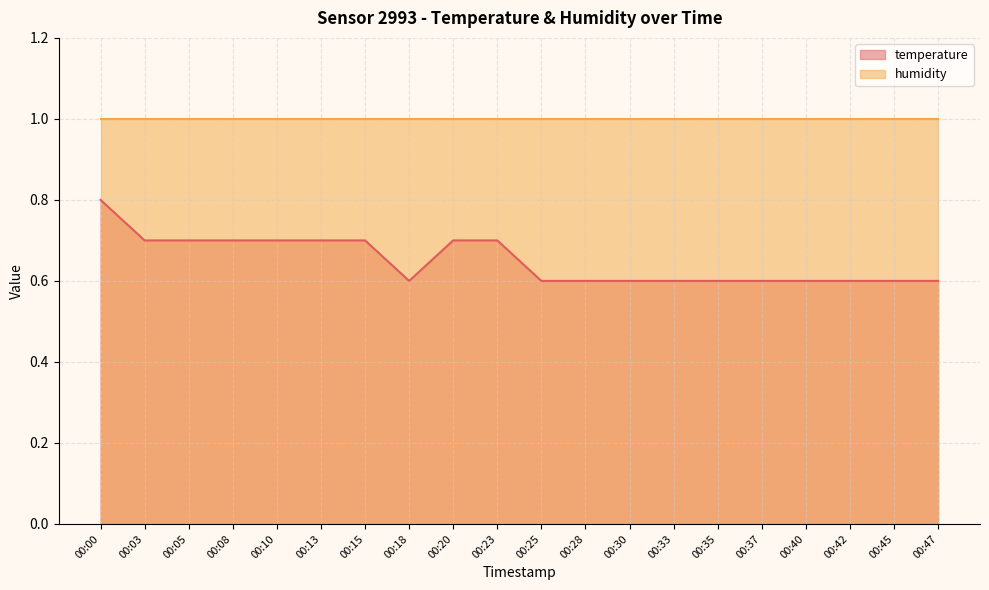

What is the change in value from 00:15 to 00:35?

-0.1